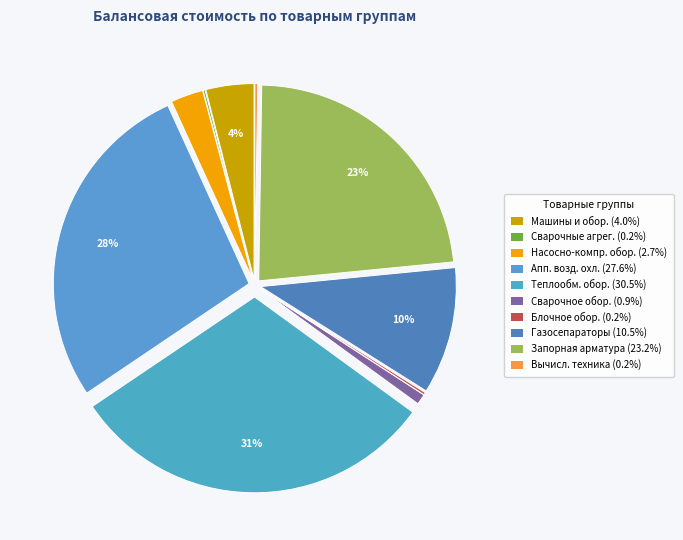

Which category has the biggest portion of the pie?

Теплообменное оборудование